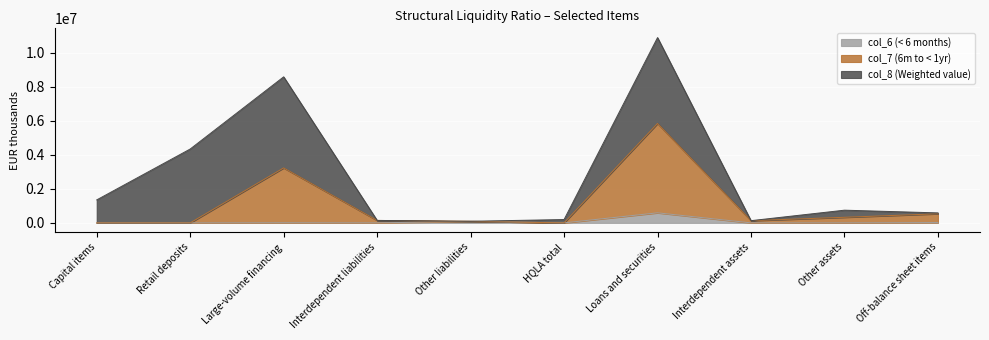

True or false: col_6 (< 6 months) has a value of 0 at HQLA total.

True